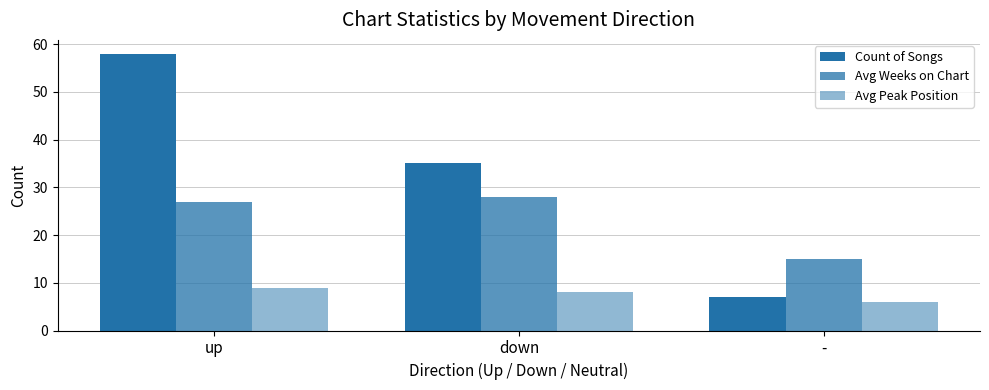

Count the Count of Songs values in the range 7 to 58.

3